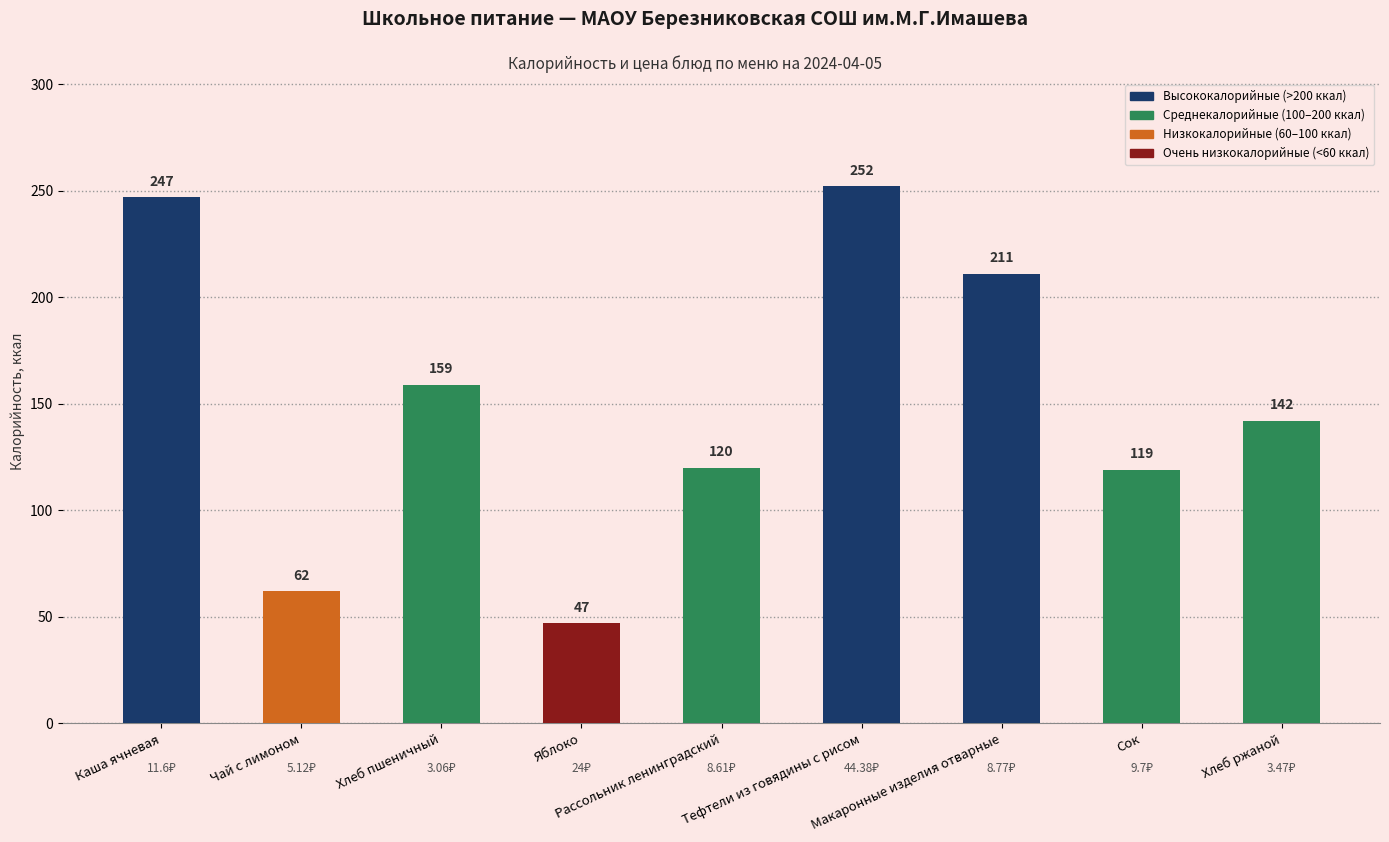

What is the difference between the maximum and minimum values?

205